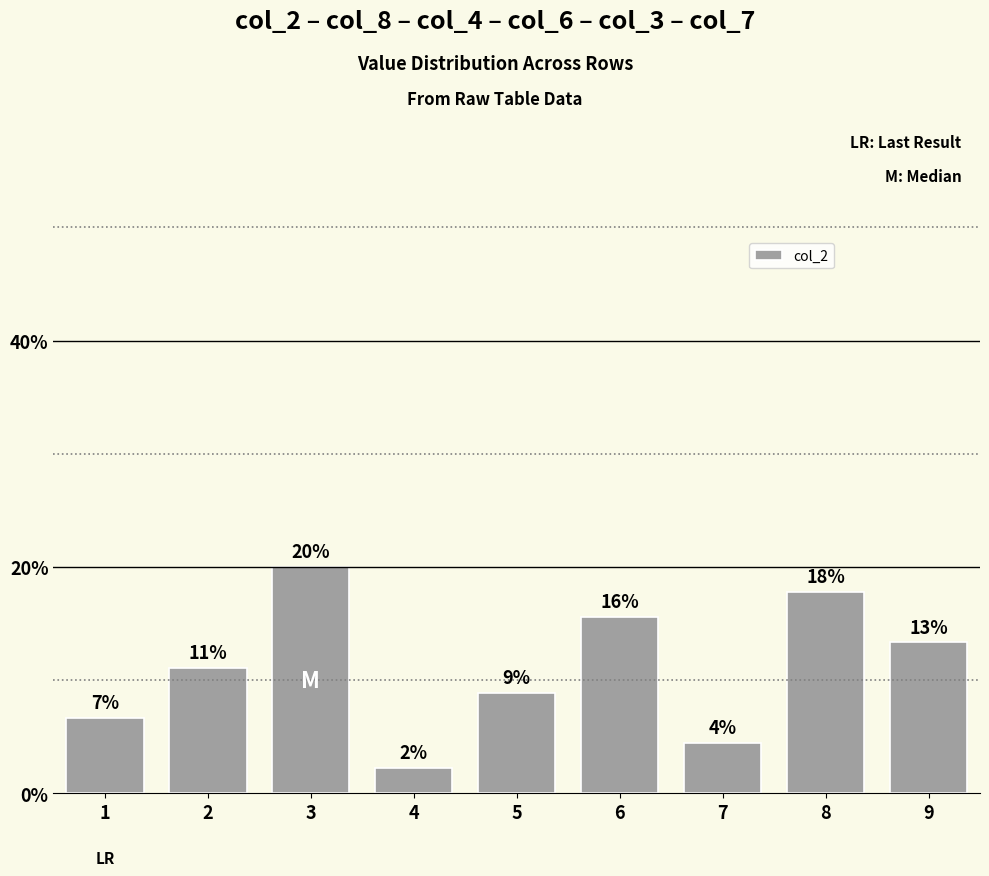

How many bars are there in total?

9